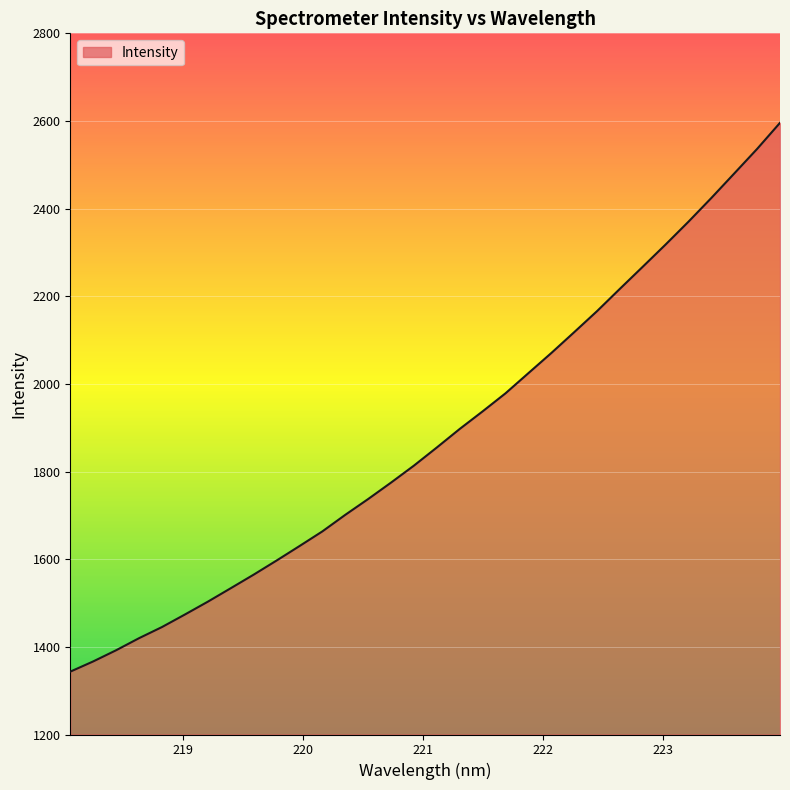

What is the greatest value displayed?

2595.8